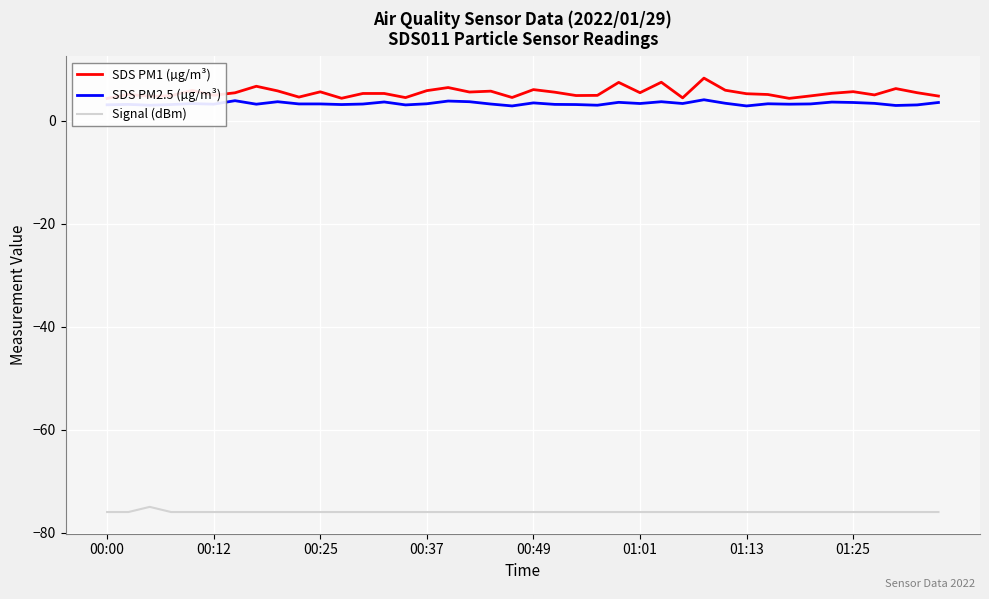

Where does the SDS PM2.5 (µg/m³) series first go above 3?

00:00